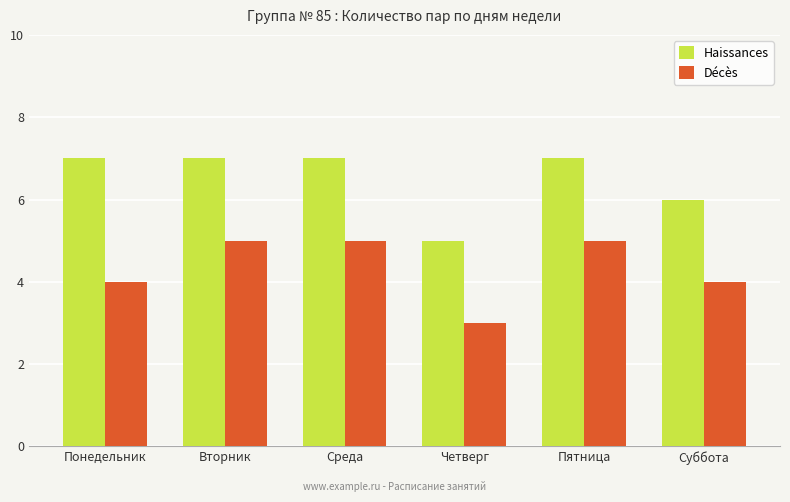

Rank the series at Вторник from lowest to highest value.

Décès, Наissances